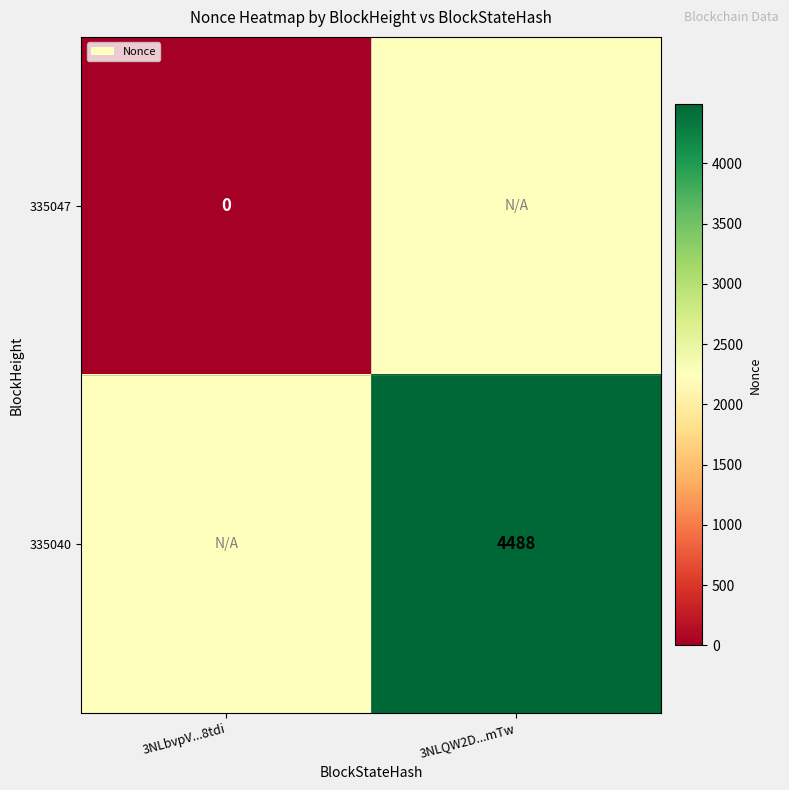

Which category has the highest value across all series?

3NLQW2D...mTw